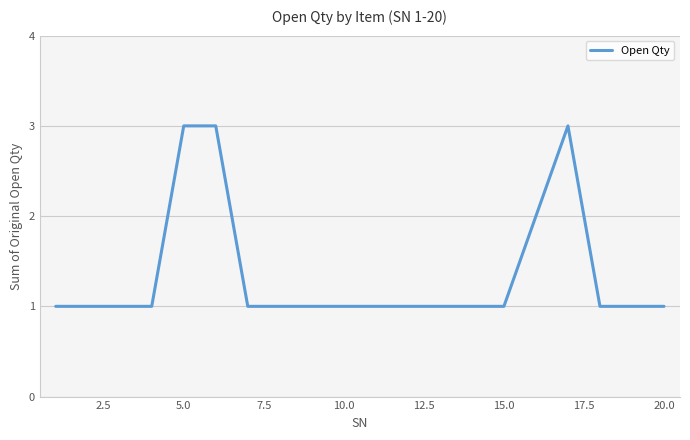

Reading left to right, list all the values displayed in this chart.

1	1	1	1	3	3	1	1	1	1	1	1	1	1	1	2	3	1	1	1